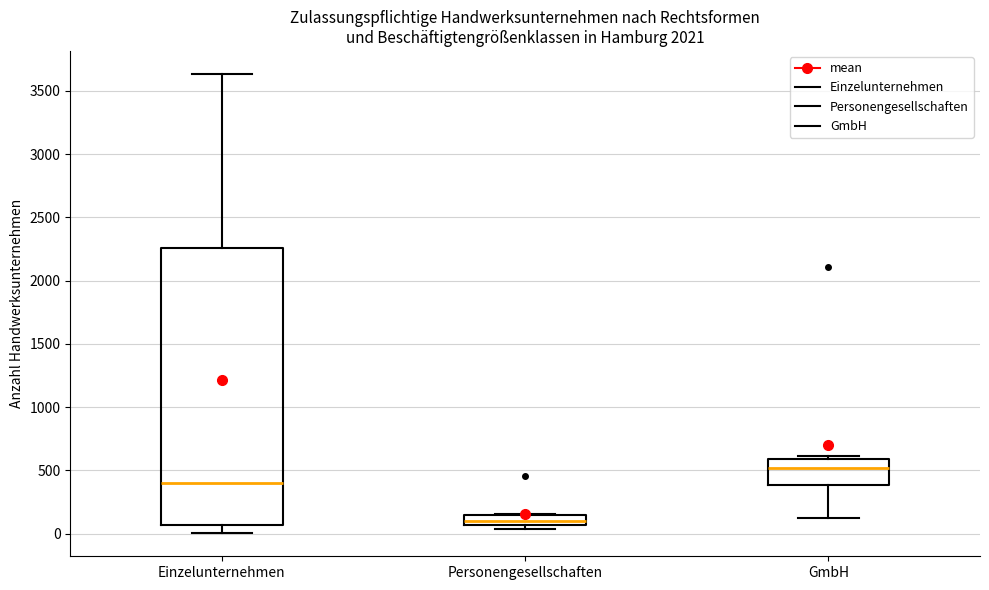

Which box's median line is the lowest?

Personengesellschaften